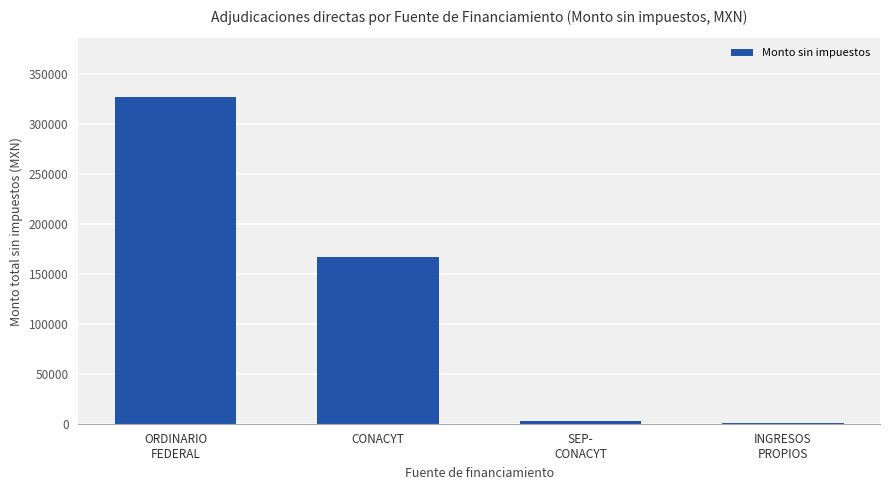

What is the difference between the maximum and minimum values?

325966.2